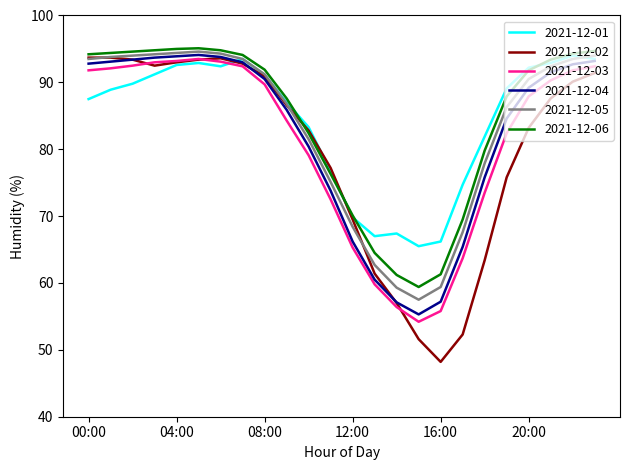

What is the maximum value for 2021-12-02?

93.7